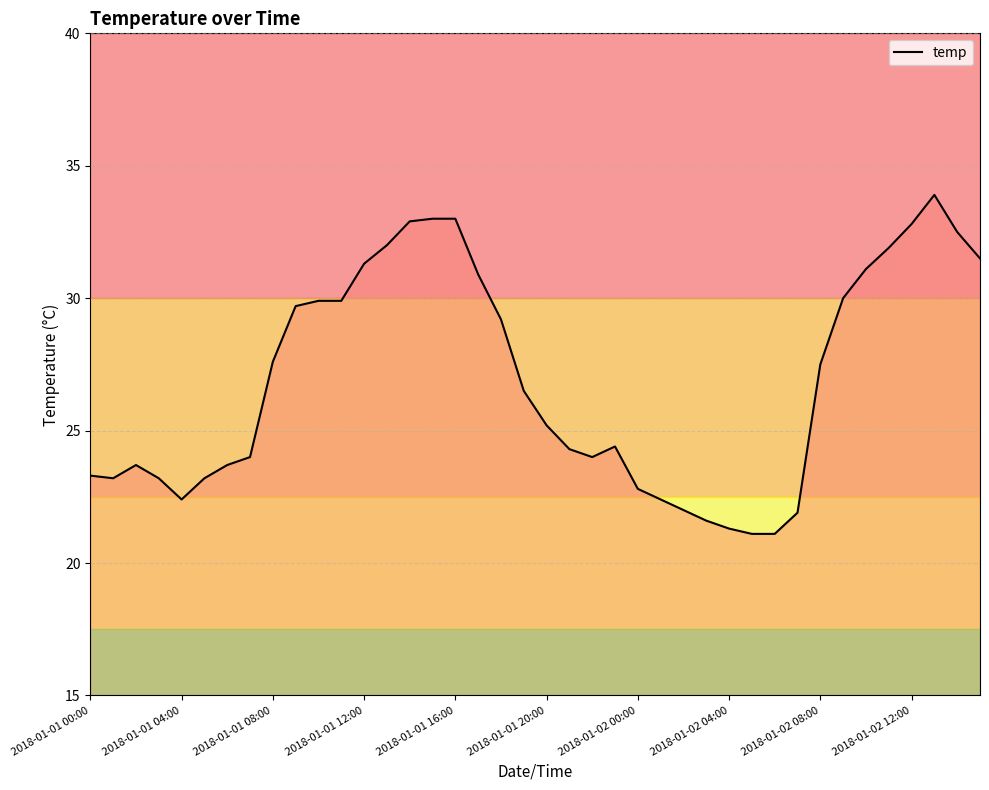

What is the minimum value shown in the chart?

21.1